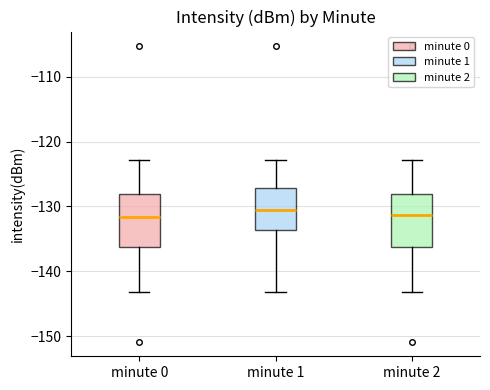

Reading left to right, read every box against the y-axis: the position of its median line, the range the box covers, and the ends of its whiskers. The values are not printed on the chart, so give them approximately, as read against the axis.

minute 0: median -132, box -136 to -128, whiskers -143 to -123
minute 1: median -131, box -134 to -127, whiskers -143 to -123
minute 2: median -131, box -136 to -128, whiskers -143 to -123